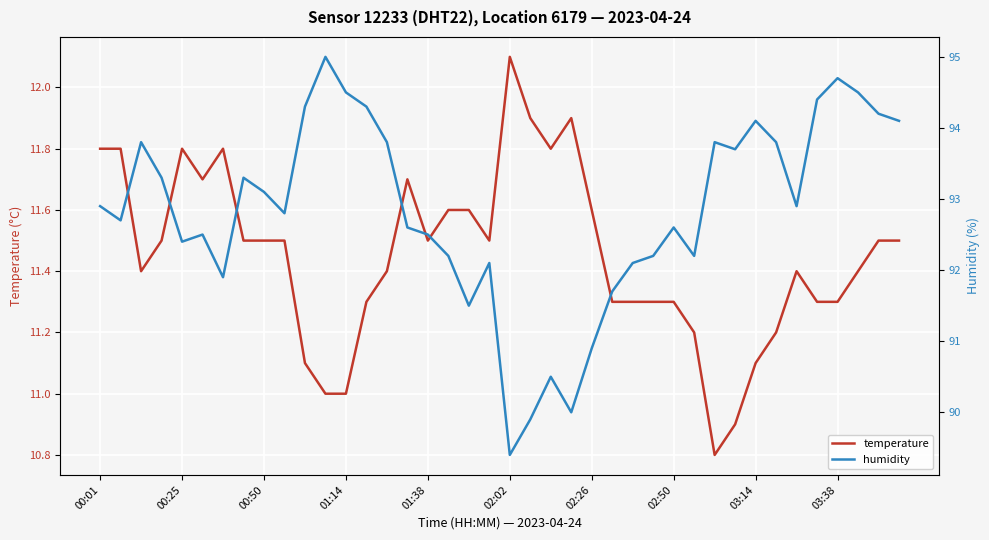

How many lines are shown in the chart?

2